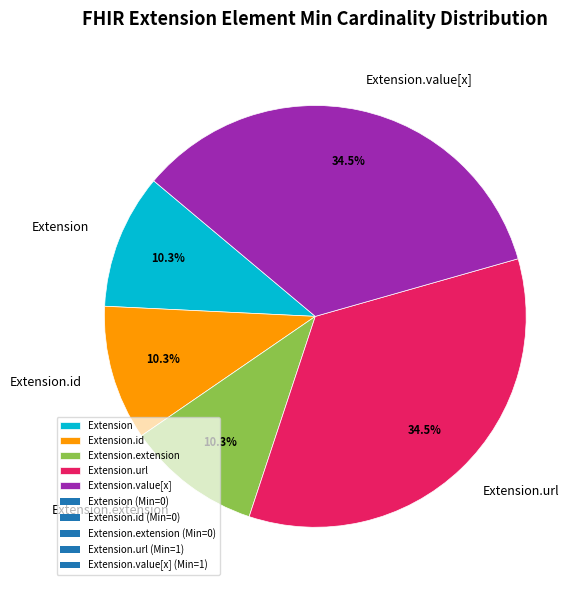

Is there any slice that represents more than half of the pie?

No